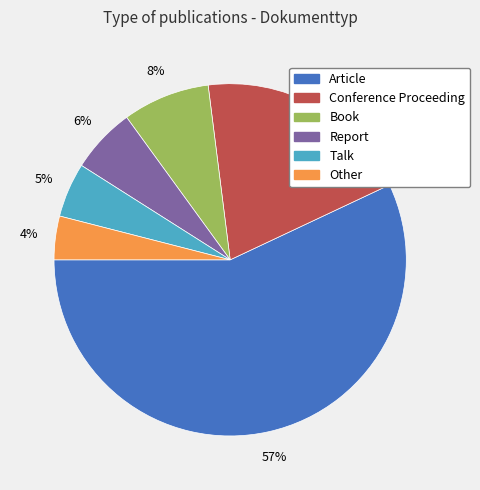

What is the largest slice in the pie chart?

Article